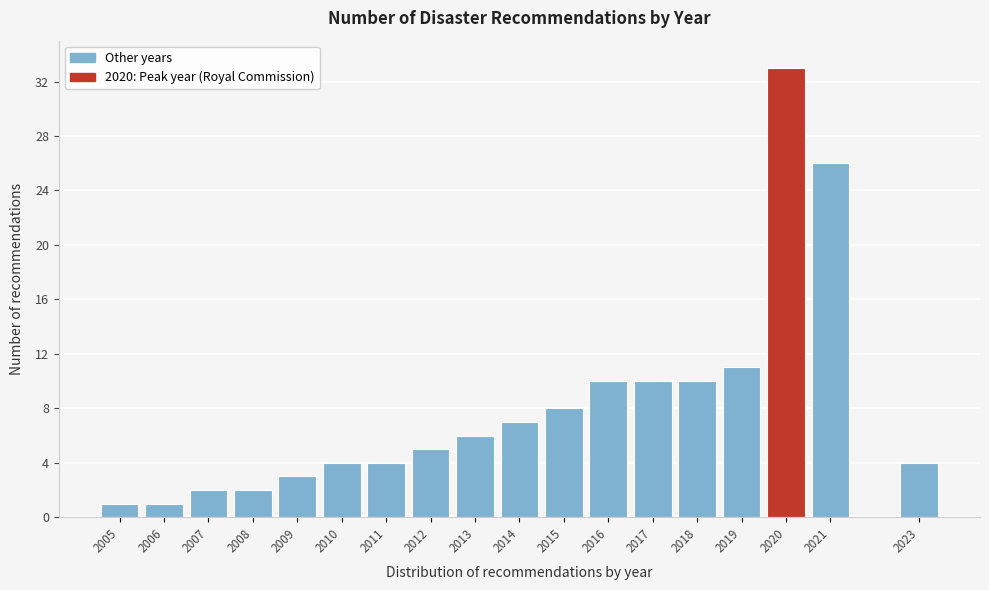

Reading left to right, what are all the values shown in this chart?

2005=1	2006=1	2007=2	2008=2	2009=3	2010=4	2011=4	2012=5	2013=6	2014=7	2015=8	2016=10	2017=10	2018=10	2019=11	2020=33	2021=26	2023=4